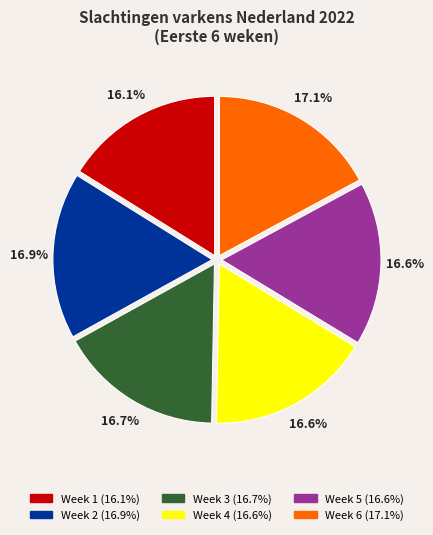

Count the number of slices in the pie.

6